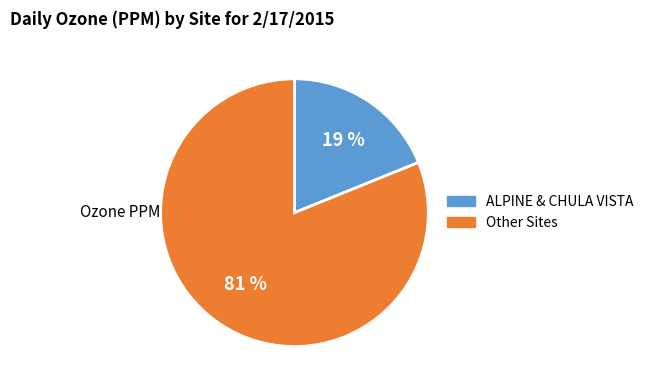

Is there a majority slice in this chart?

Yes